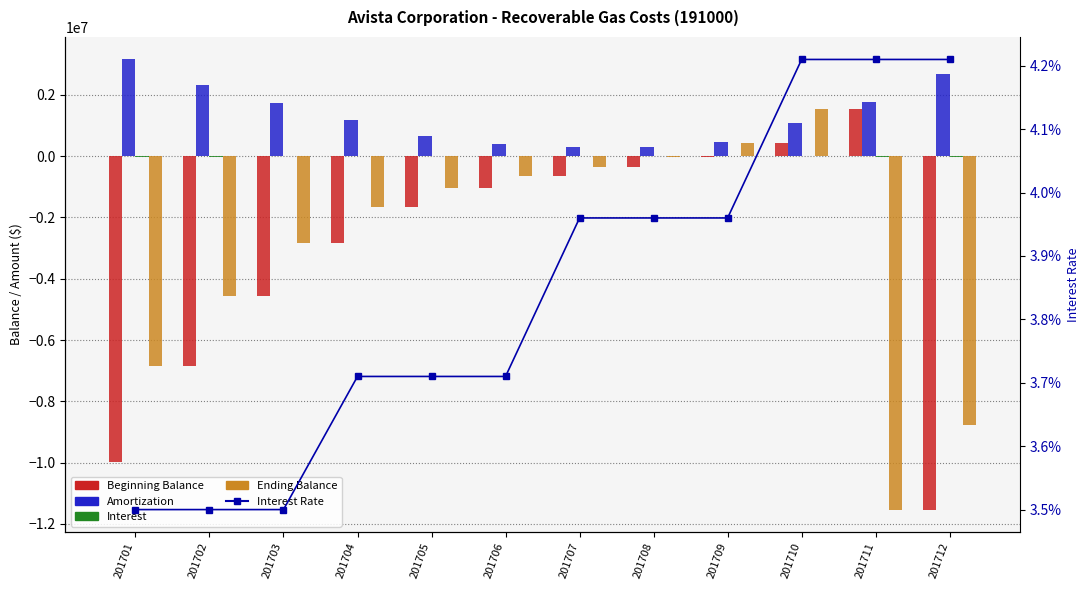

Reading right to left, transcribe all the data shown in this chart.

Beginning Balance: 201712=-11530857.7	201711=1518525.2	201710=429057.4	201709=-33149.2	201708=-342730.3	201707=-648348.7	201706=-1028322.8	201705=-1667508.1	201704=-2850780.7	201703=-4576506.6	201702=-6863930.3	201701=-9990002.7
Amortization: 201712=2662901.0	201711=1765228.0	201710=1086057.4	201709=461554.5	201708=310200.3	201707=307250.9	201706=382562.0	201705=643346.2	201704=1190246.3	201703=1736541.6	201702=2304083.4	201701=3150615.3
Interest: 201712=-35553.9	201711=-43398.3	201710=3410.4	201709=652.2	201708=-619.2	201707=-1632.6	201706=-2587.8	201705=-4160.9	201704=-6973.7	201703=-10815.7	201702=-16659.7	201701=-24542.9
Ending Balance: 201712=-8772939.5	201711=-11530857.7	201710=1518525.2	201709=429057.4	201708=-33149.2	201707=-342730.3	201706=-648348.7	201705=-1028322.8	201704=-1667508.1	201703=-2850780.7	201702=-4576506.6	201701=-6863930.3
Interest Rate: 201712=0.0	201711=0.0	201710=0.0	201709=0.0	201708=0.0	201707=0.0	201706=0.0	201705=0.0	201704=0.0	201703=0.0	201702=0.0	201701=0.0